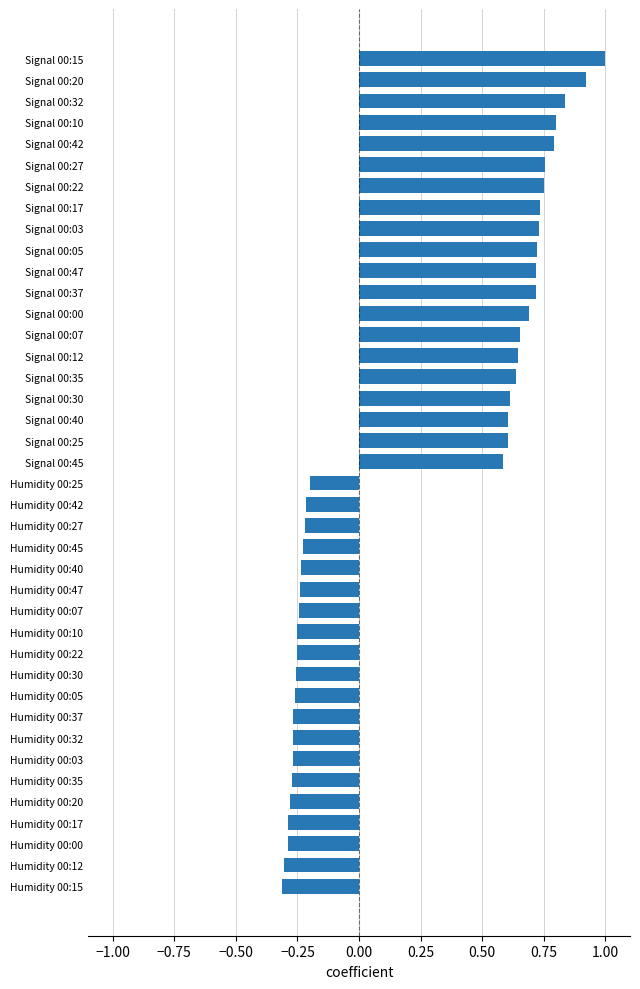

Between Humidity 00:17 and Signal 00:20, which is larger?

Signal 00:20